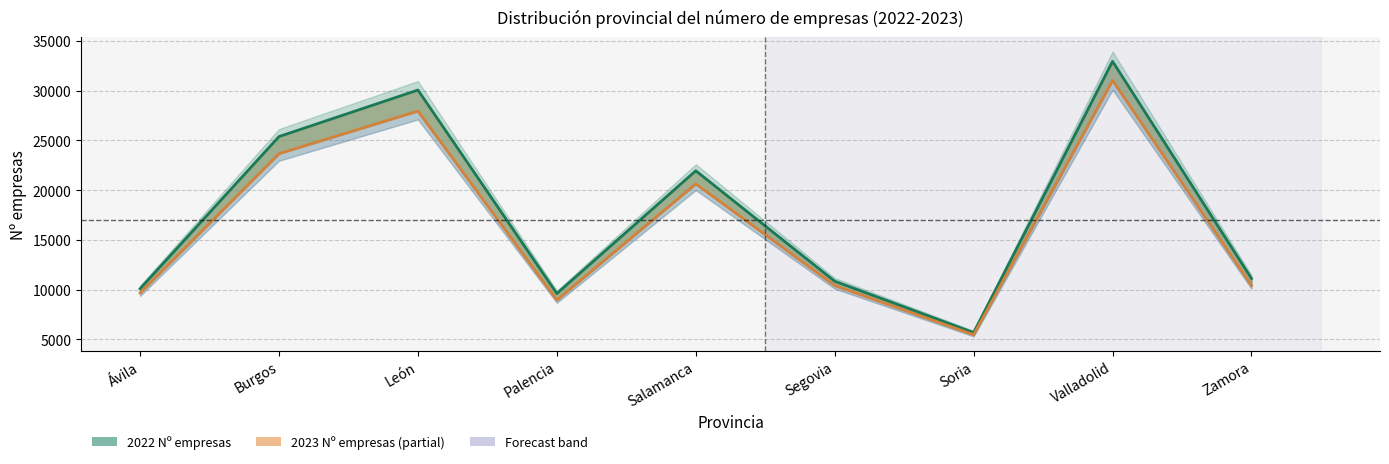

What position from the left is Zamora?

9